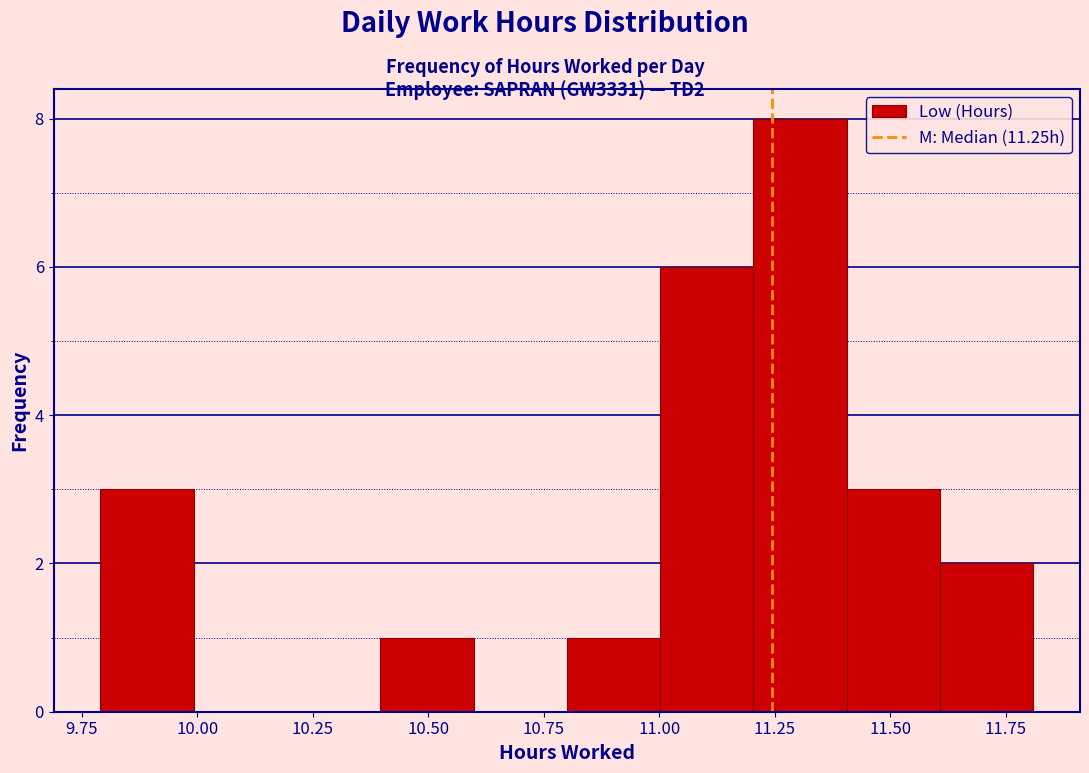

What is the height of the bar covering 11.4 to 11.6 on the x-axis? Neither the bar edges nor the heights are printed on the chart, so give them approximately, as read against the axes.

3